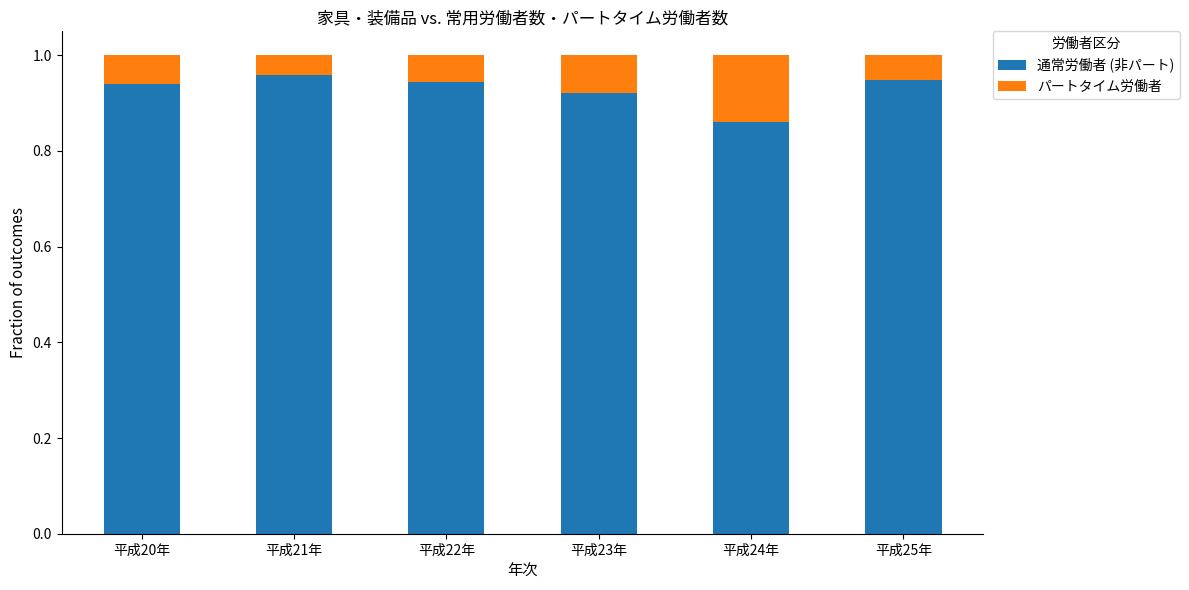

Are the bars horizontal?

No